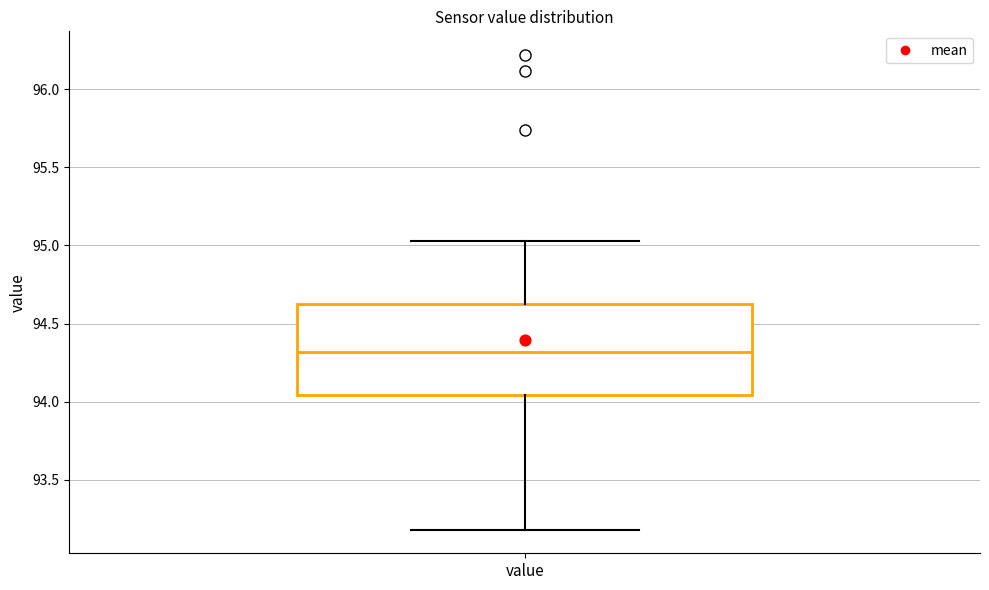

Transcribe this box plot: give where the median line is, the range the box spans, and where the two whiskers end, as read against the y-axis. The values are not printed on the chart, so give them approximately, as read against the axis.

median 94.30, box 94.05 to 94.65, whiskers 93.20 to 95.05